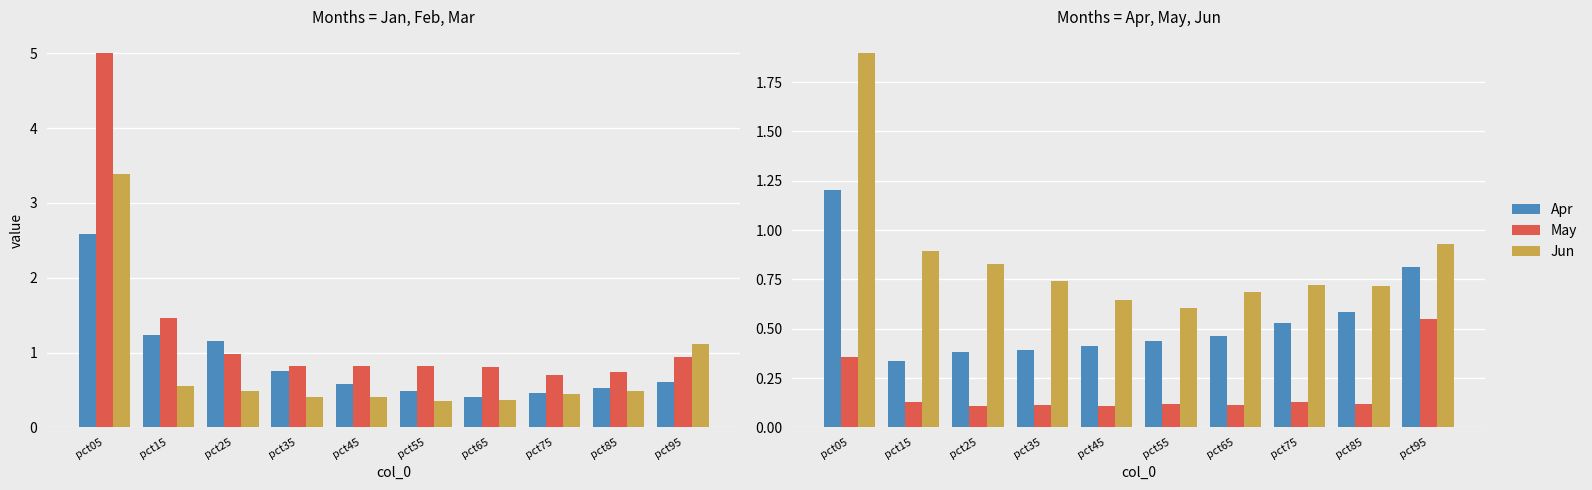

What is the sum of the Jan values at pct65 and pct75?

0.9